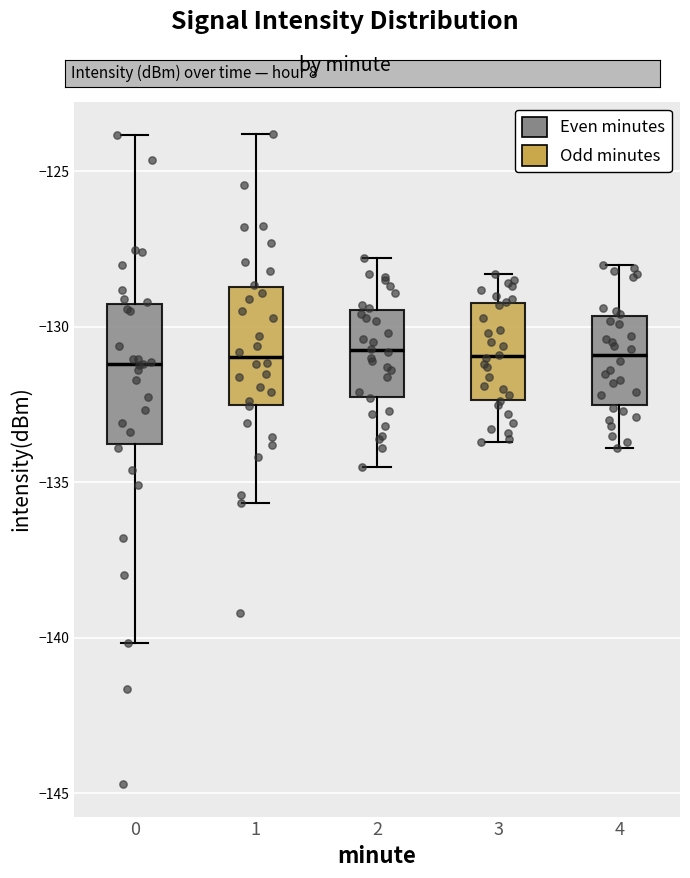

Reading left to right, transcribe this box plot: for each box, give where its median line is, the range the box spans, and where its two whiskers end, as read against the y-axis. The values are not printed on the chart, so give them approximately, as read against the axis.

0: median -131.0, box -134.0 to -129.5, whiskers -140.0 to -124.0
1: median -131.0, box -132.5 to -128.5, whiskers -135.5 to -124.0
2: median -130.5, box -132.0 to -129.5, whiskers -134.5 to -128.0
3: median -131.0, box -132.5 to -129.0, whiskers -133.5 to -128.5
4: median -131.0, box -132.5 to -129.5, whiskers -134.0 to -128.0